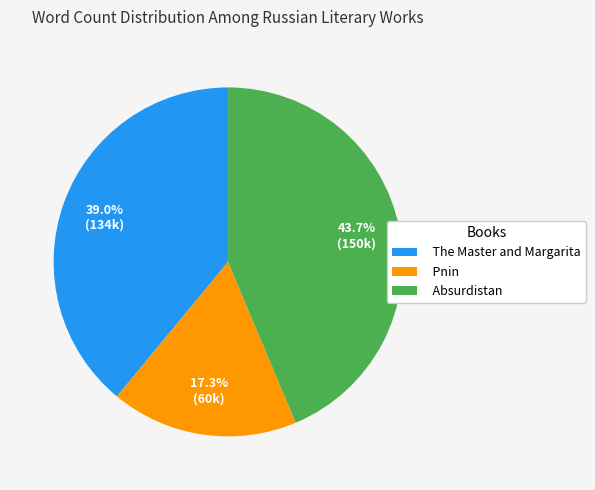

Which slice is the largest?

Absurdistan